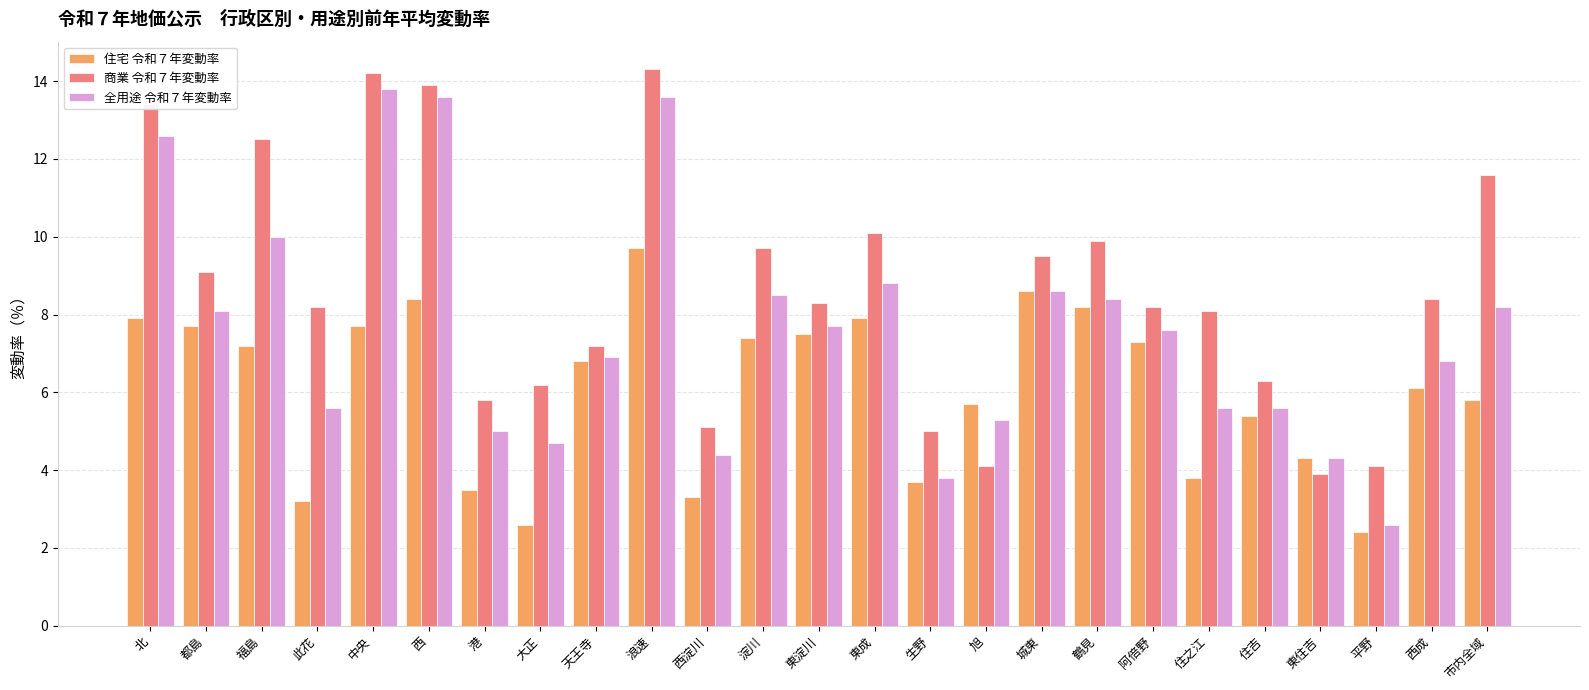

What is the difference between the 商業 令和７年変動率 values at 住吉 and 西成?

2.1